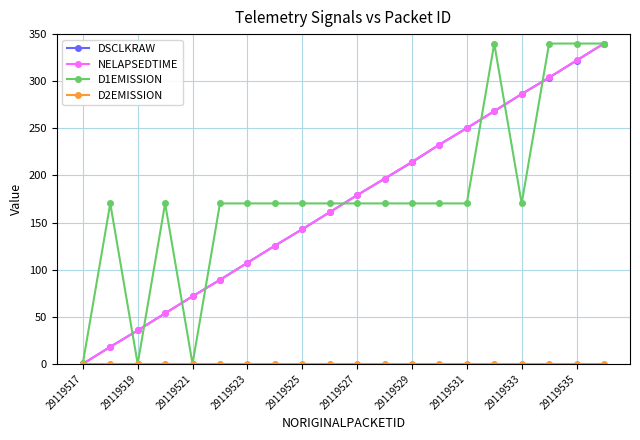

What is the difference between the maximum and minimum values in the NELAPSEDTIME series?

340.0